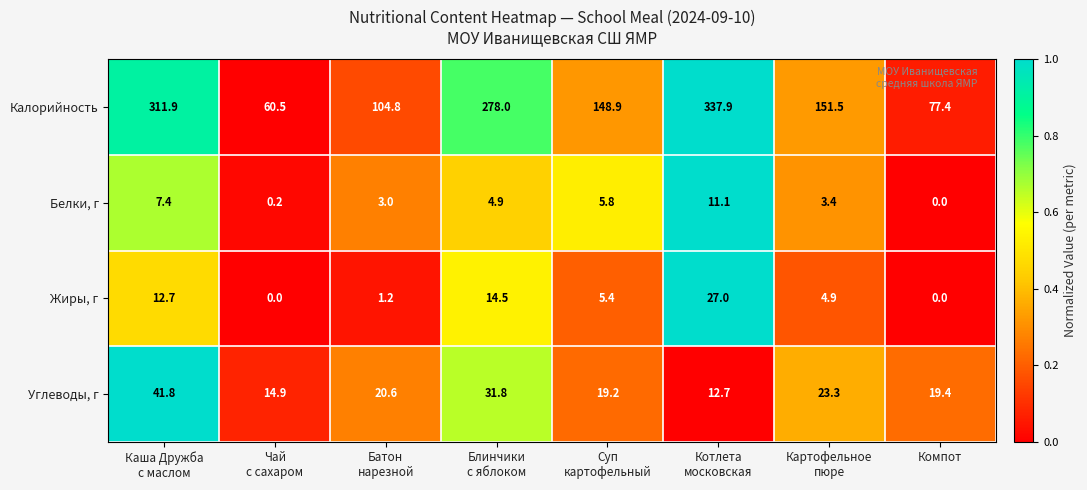

The Жиры, г series shows 0.0 at Компот. True or false?

True